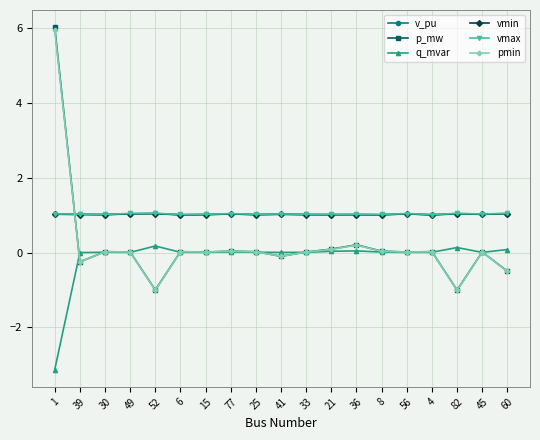

The vmin series shows 1.0 at 25. True or false?

True